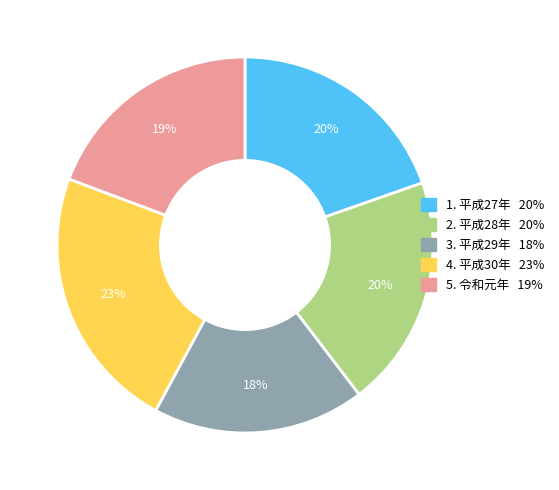

Is there any slice that represents more than half of the pie?

No